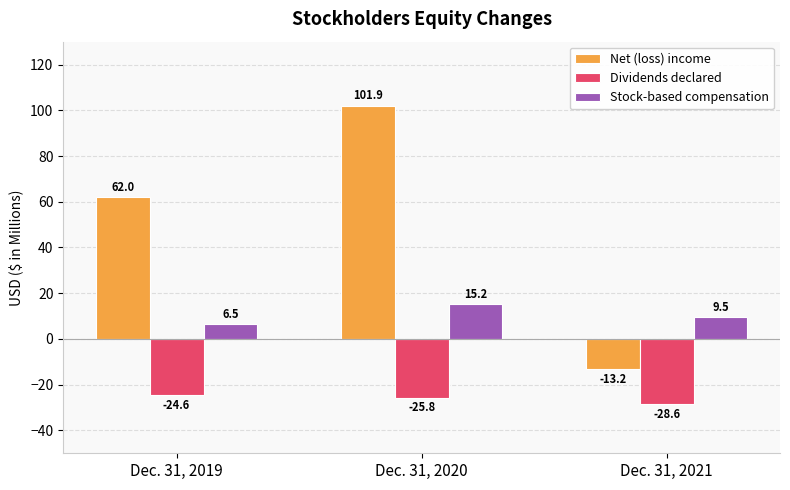

What is the value of the Stock-based compensation bar at the 1st from the left?

6.5